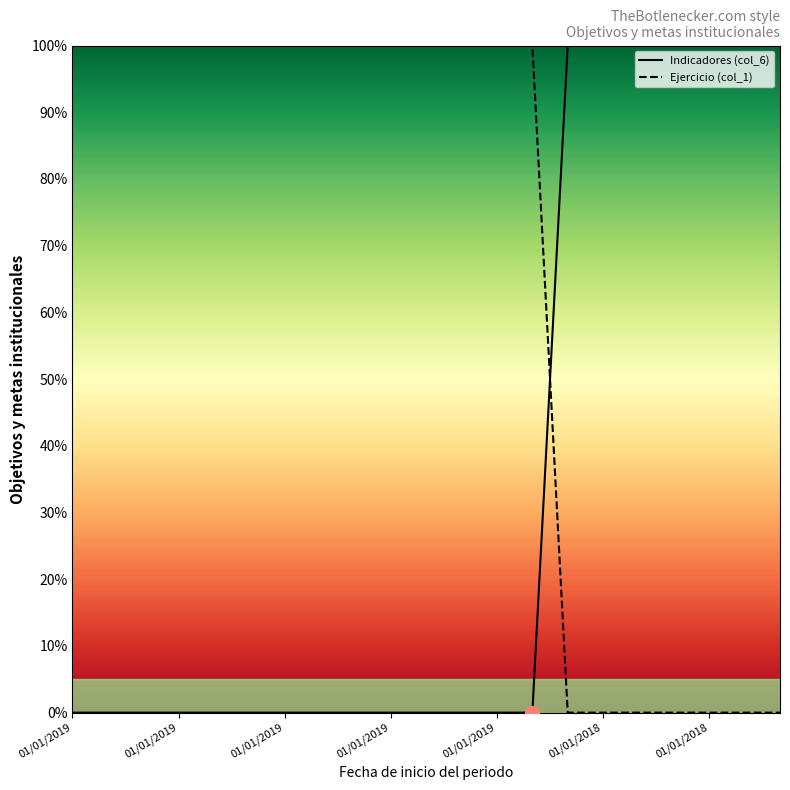

Reading right to left, what are all the values shown in this chart?

Indicadores (col_6): 100.0	100.0	100.0	100.0	100.0	100.0	100.0	0.0	0.0	0.0	0.0	0.0	0.0	0.0	0.0	0.0	0.0	0.0	0.0	0.0	0.0
Ejercicio (col_1): 0.0	0.0	0.0	0.0	0.0	0.0	0.0	100.0	100.0	100.0	100.0	100.0	100.0	100.0	100.0	100.0	100.0	100.0	100.0	100.0	100.0